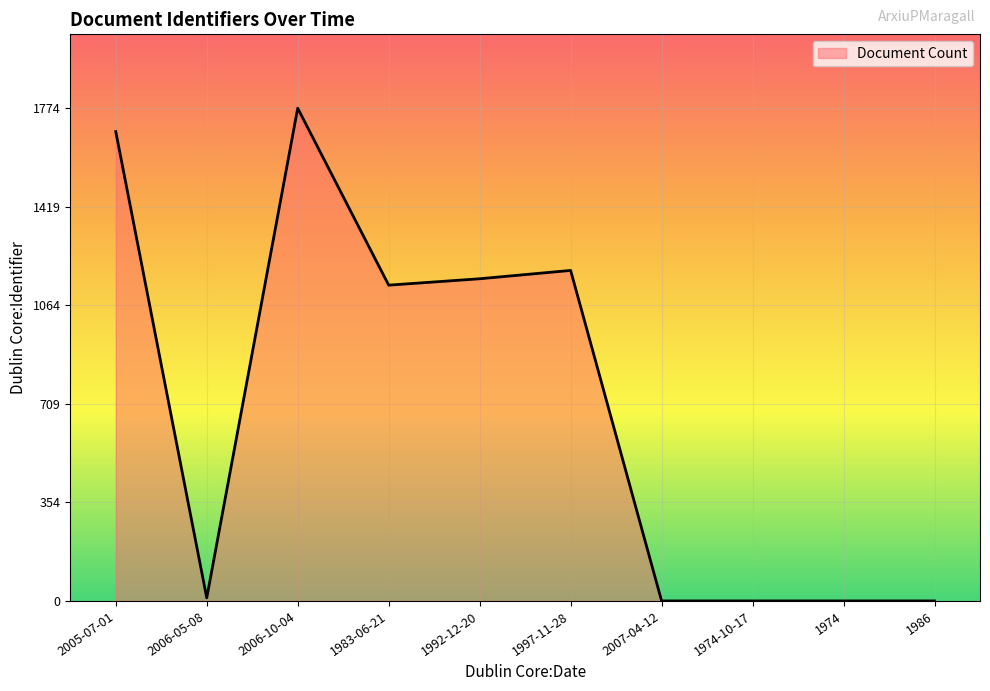

What is the maximum value shown in the chart?

1774